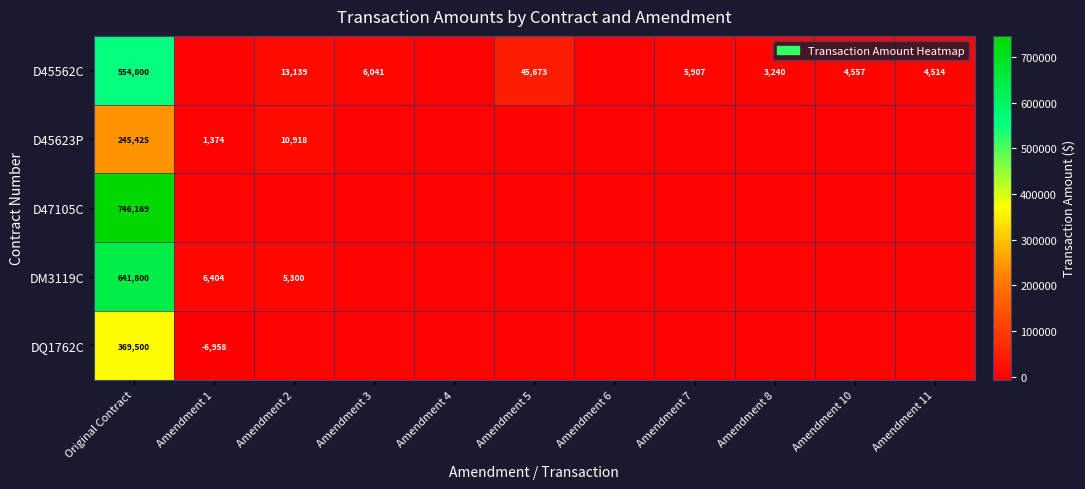

True or false: D45562C has a value of 554800 at Original Contract.

True